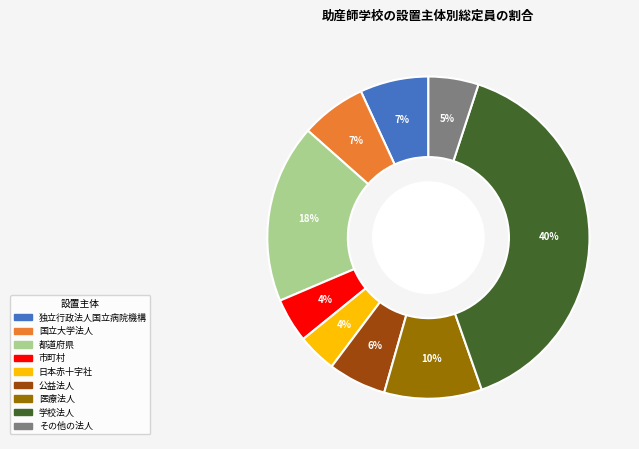

To the nearest percent, what is the average slice percentage?

11%